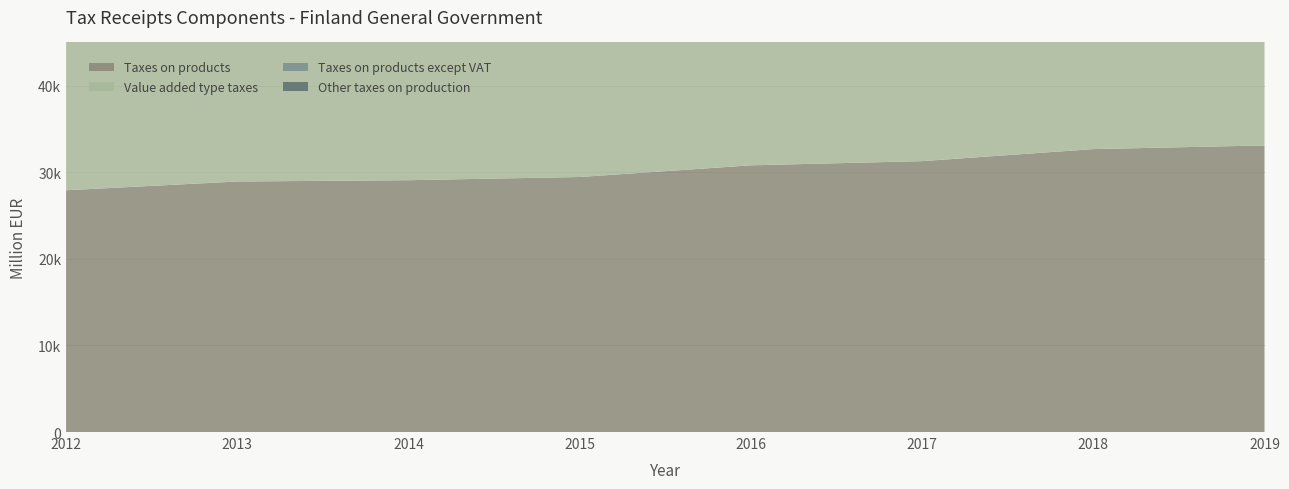

Reading left to right, what are all the values shown in this chart?

Taxes on products: 2012=27926	2013=28937	2014=29088	2015=29458	2016=30806	2017=31290	2018=32680	2019=33103
Value added type taxes: 2012=17987	2013=18888	2014=18948	2015=18974	2016=19694	2017=20404	2018=21364	2019=21974
Taxes on products except VAT: 2012=9939	2013=10048	2014=10140	2015=10484	2016=11112	2017=10886	2018=11316	2019=11129
Other taxes on production: 2012=209	2013=369	2014=468	2015=212	2016=278	2017=274	2018=341	2019=534